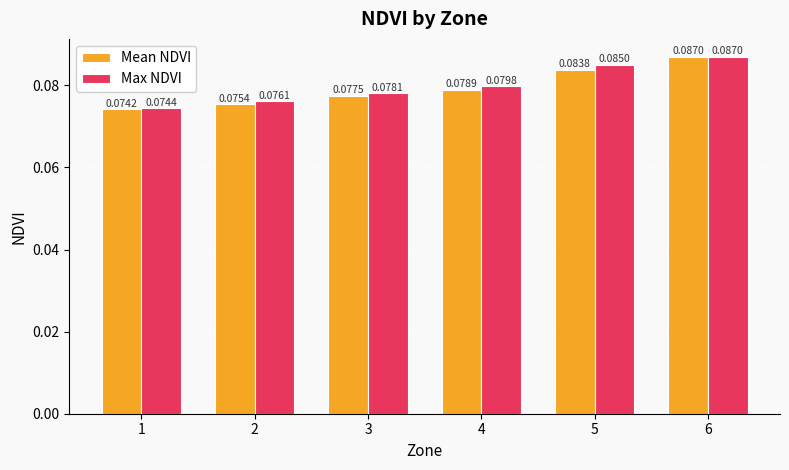

What is the sum of all Max NDVI values?

0.5